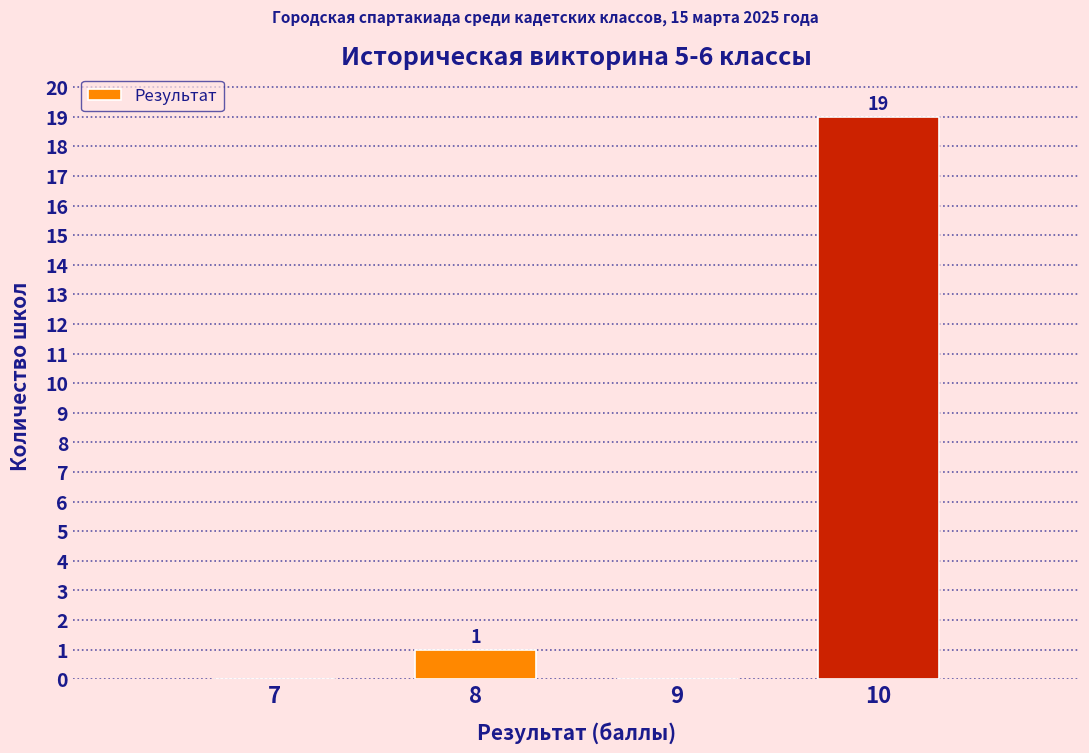

Reading left to right, extract all data points from this chart.

7=0	8=1	9=0	10=19